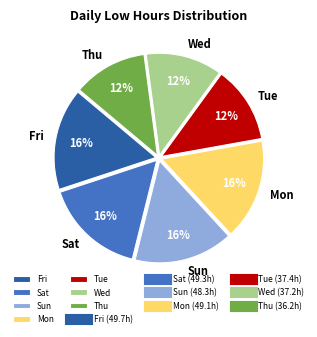

Do Mon and Fri together represent more than half of the pie?

No